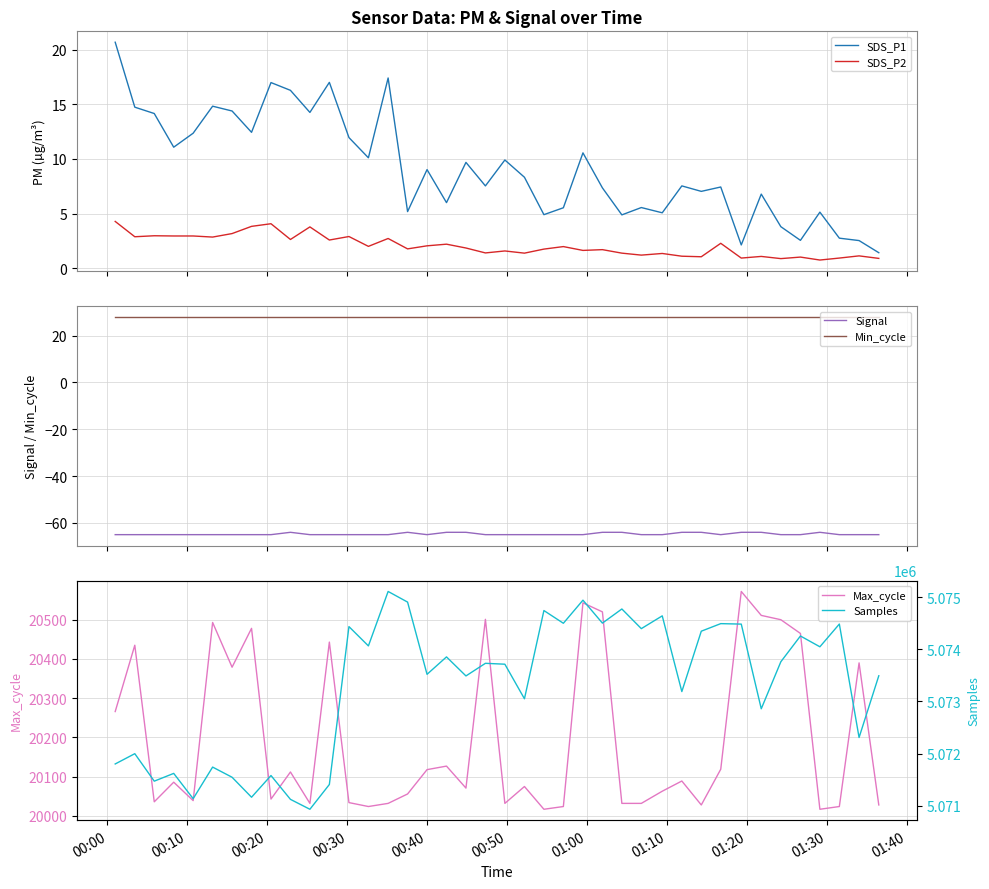

What is the highest value of the SDS_P2 series?

4.3